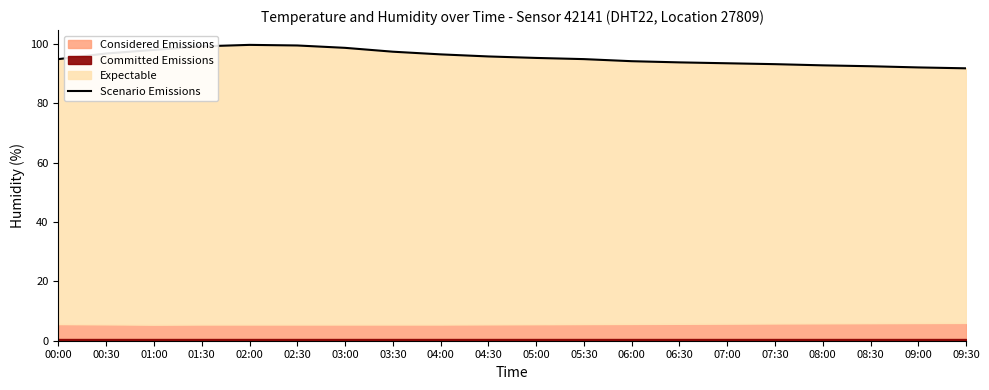

Reading left to right, extract all data points from this chart.

94.9	96.8	98.0	99.2	99.7	99.5	98.7	97.4	96.5	95.8	95.3	94.9	94.2	93.8	93.5	93.2	92.8	92.5	92.1	91.8